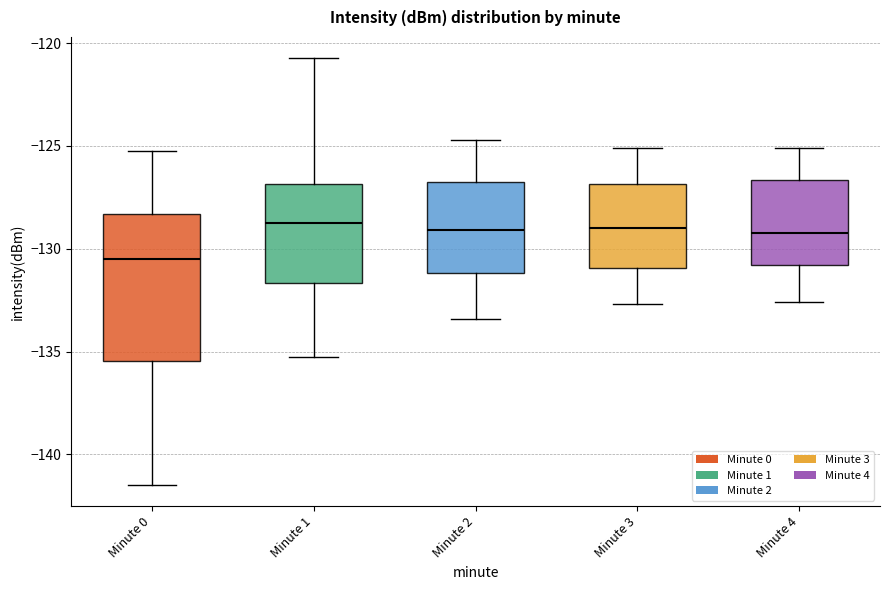

Reading left to right, transcribe this box plot: for each box, give where its median line is, the range the box spans, and where its two whiskers end, as read against the y-axis. The values are not printed on the chart, so give them approximately, as read against the axis.

Minute 0: median -130.5, box -135.5 to -128.5, whiskers -141.5 to -125.0
Minute 1: median -128.5, box -131.5 to -127.0, whiskers -135.0 to -120.5
Minute 2: median -129.0, box -131.0 to -126.5, whiskers -133.5 to -124.5
Minute 3: median -129.0, box -131.0 to -127.0, whiskers -132.5 to -125.0
Minute 4: median -129.0, box -131.0 to -126.5, whiskers -132.5 to -125.0